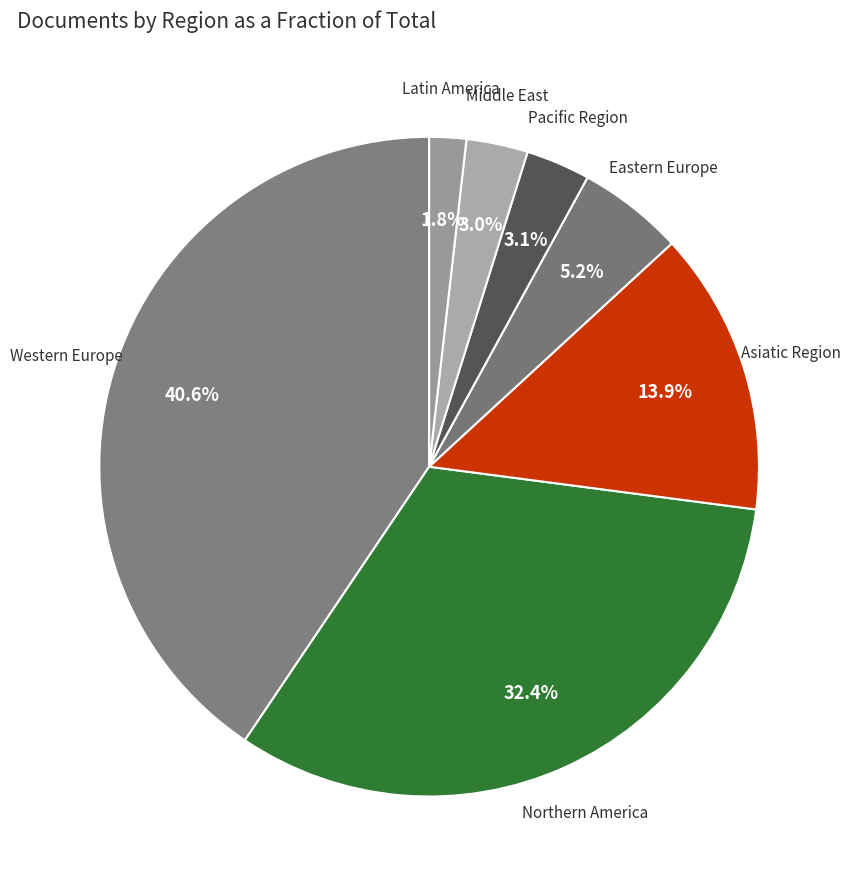

How many segments does this pie chart have?

7